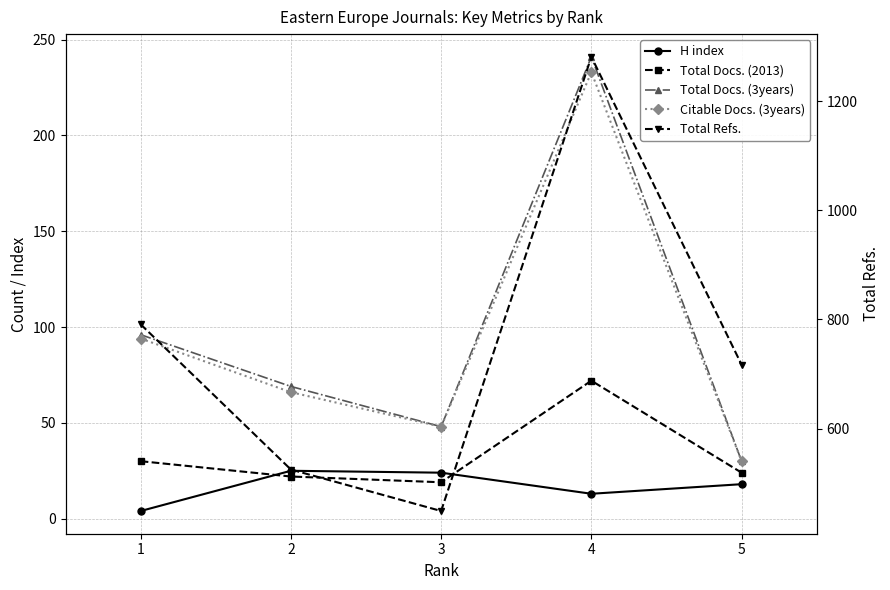

What is the total value across all series at 4?

1840